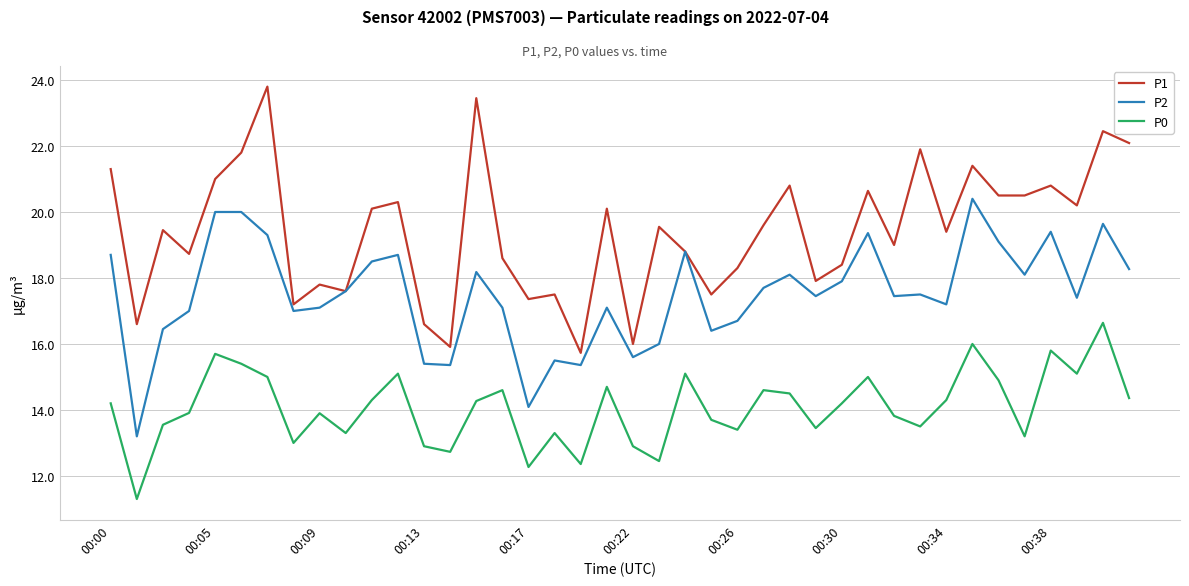

Which series has the widest spread of values?

P1